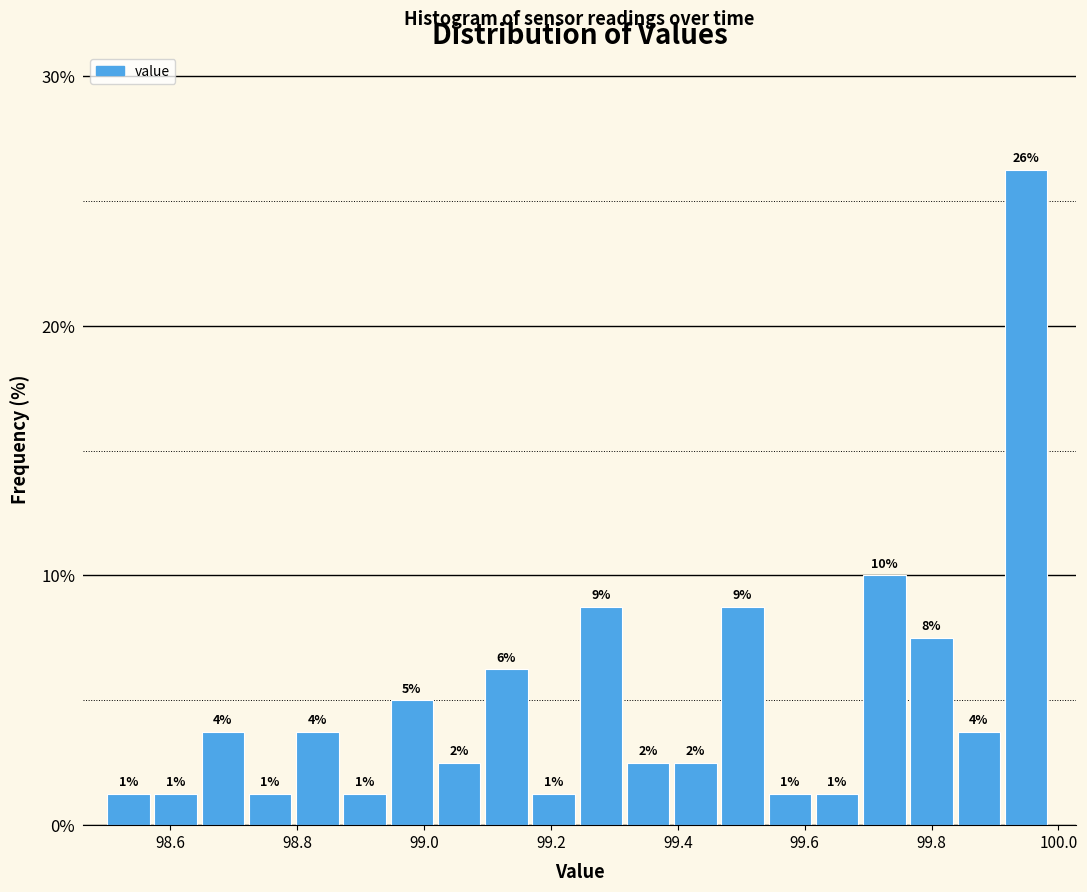

Around what value on the x-axis is the tallest bar? Give the approximate position of its centre, as read against the axis.

99.94